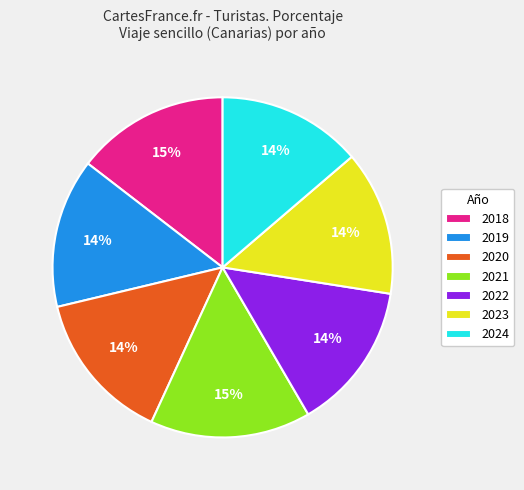

How many slices are in this pie chart?

7